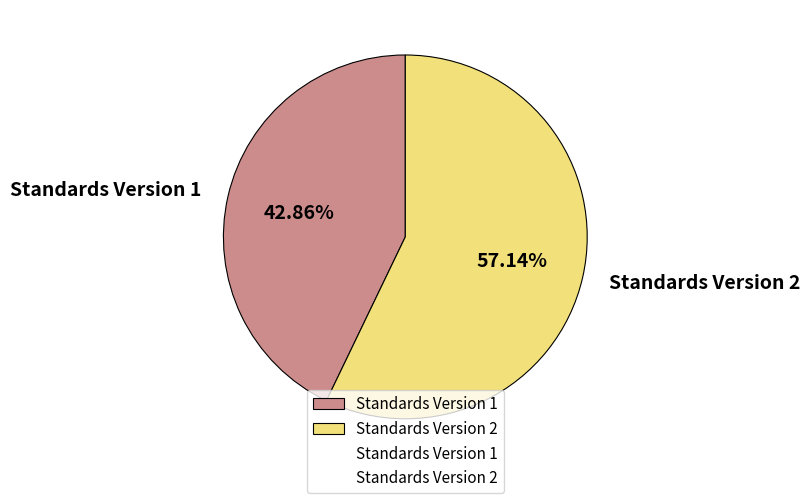

Is there any slice that represents more than half of the pie?

Yes